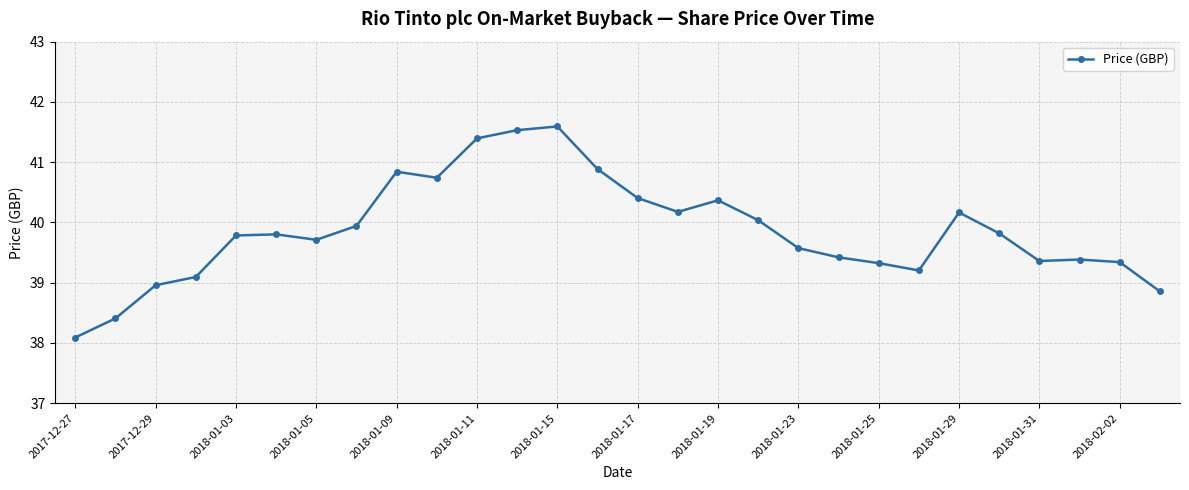

What is the smallest value displayed?

38.1